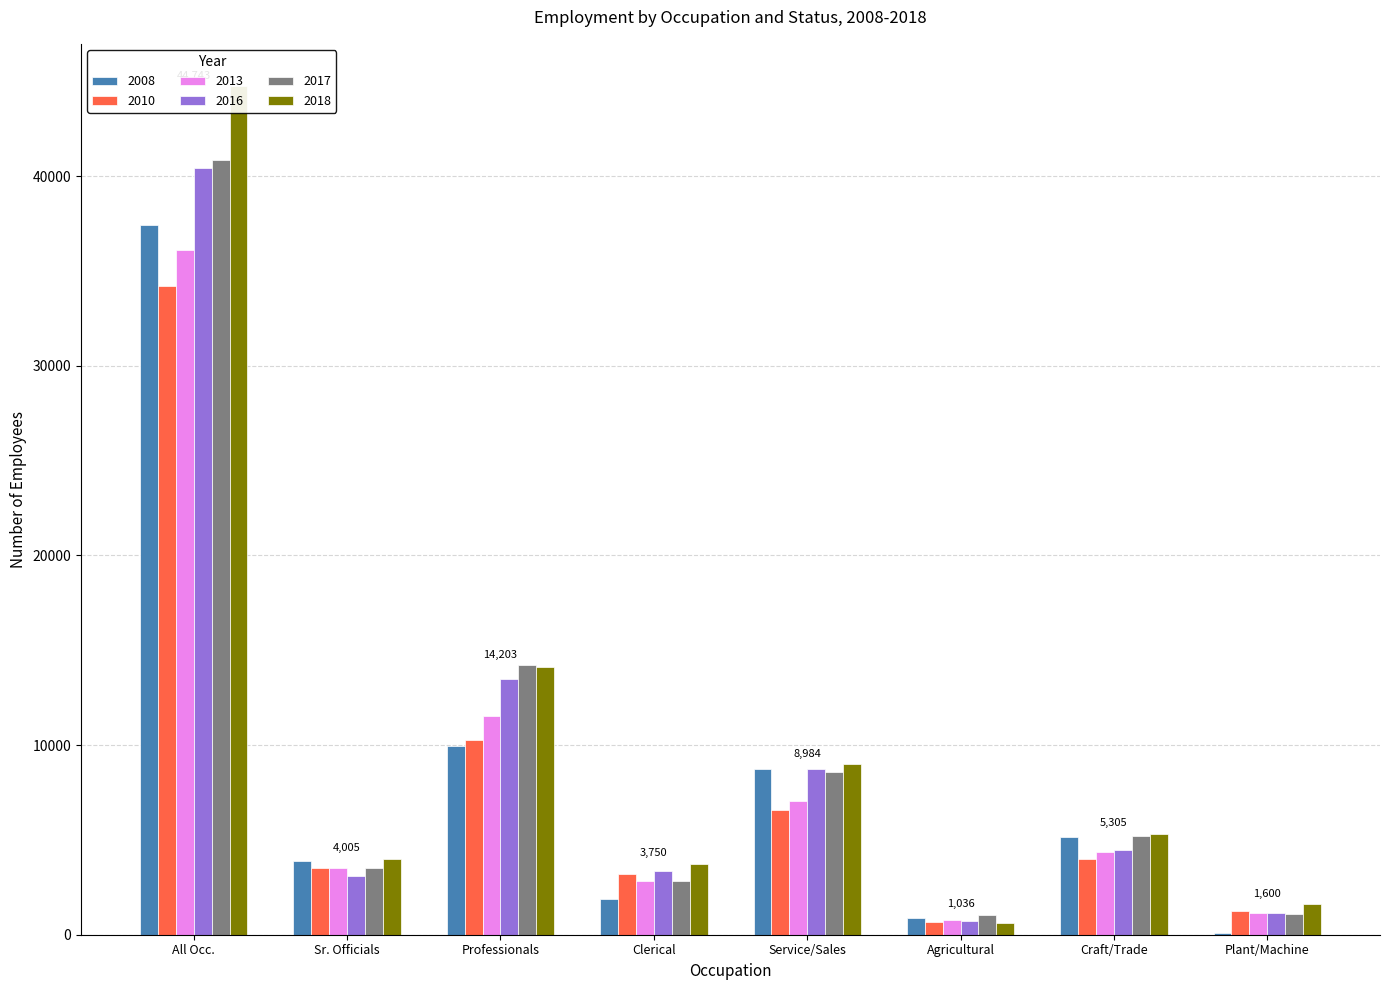

Reading left to right, transcribe all the data shown in this chart.

2008: 37450.0	3905.0	9935.0	1865.0	8749.0	867.0	5133.0	88.0
2010: 34214.0	3534.0	10249.0	3183.0	6595.0	677.0	3978.0	1253.0
2013: 36105.9	3544.2	11520.0	2846.8	7061.0	801.6	4339.3	1144.4
2016: 40411.0	3092.0	13474.0	3336.0	8753.0	741.0	4447.0	1142.0
2017: 40856.1	3530.9	14203.4	2840.3	8570.4	1035.8	5204.6	1073.6
2018: 44743.1	4004.7	14144.1	3750.3	8984.4	595.5	5305.0	1600.0